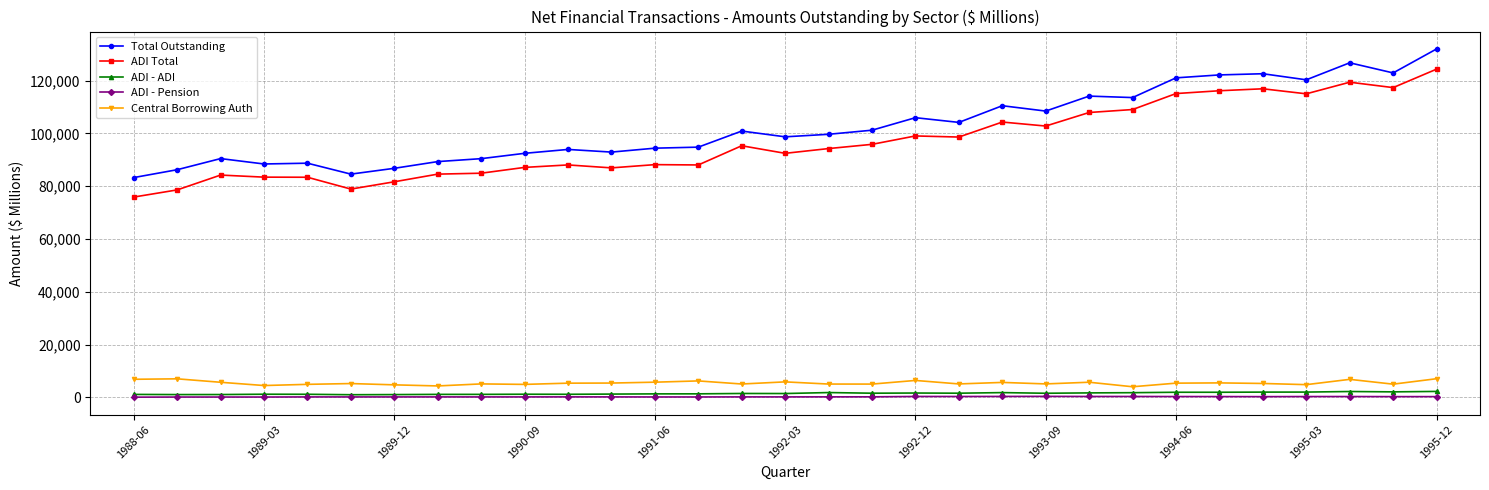

Which series has the largest range (max minus min)?

Total Outstanding